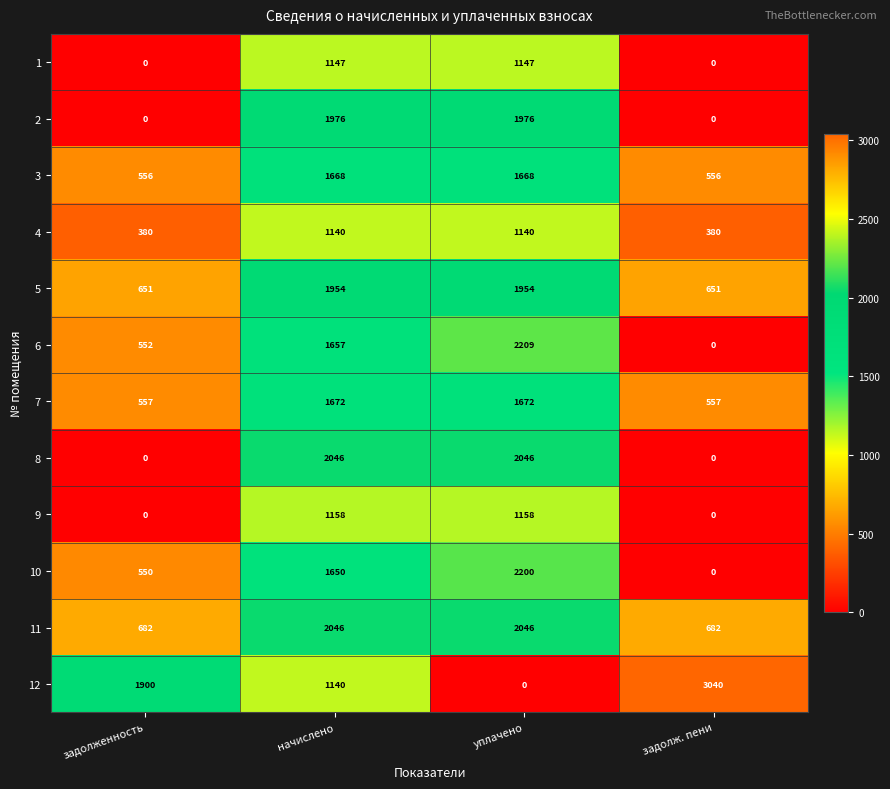

What is the difference between the highest and lowest values at задолж. пени?

3040